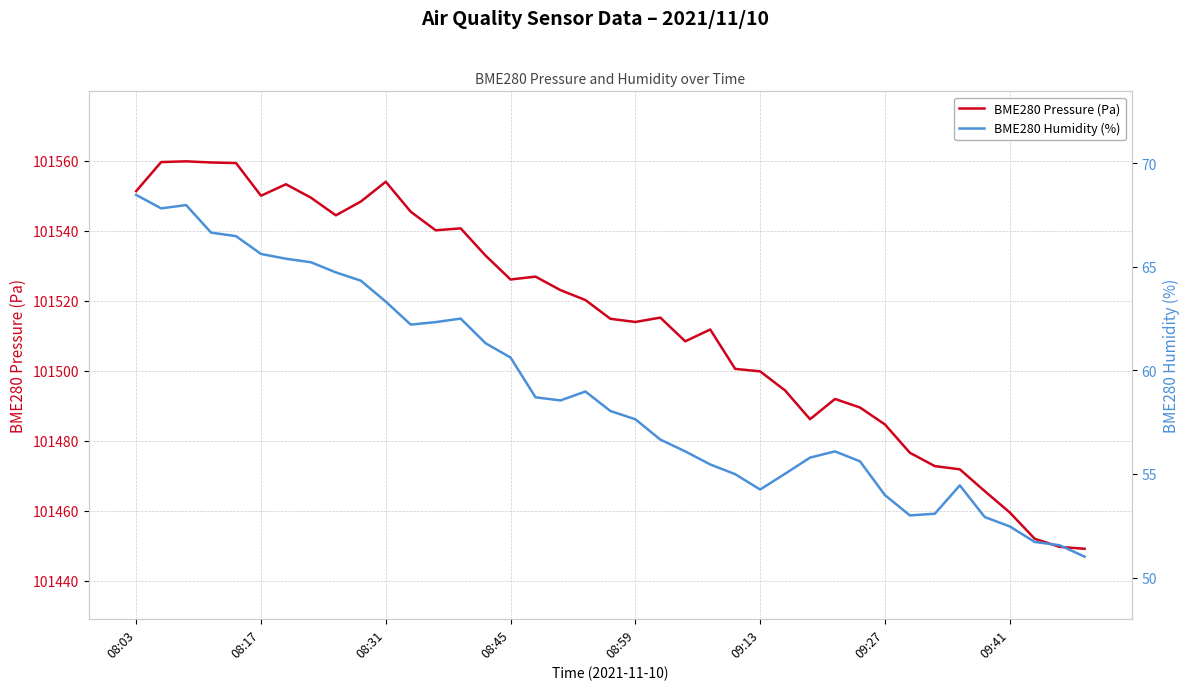

The BME280 Humidity (%) series shows 54.5 at 33. True or false?

True